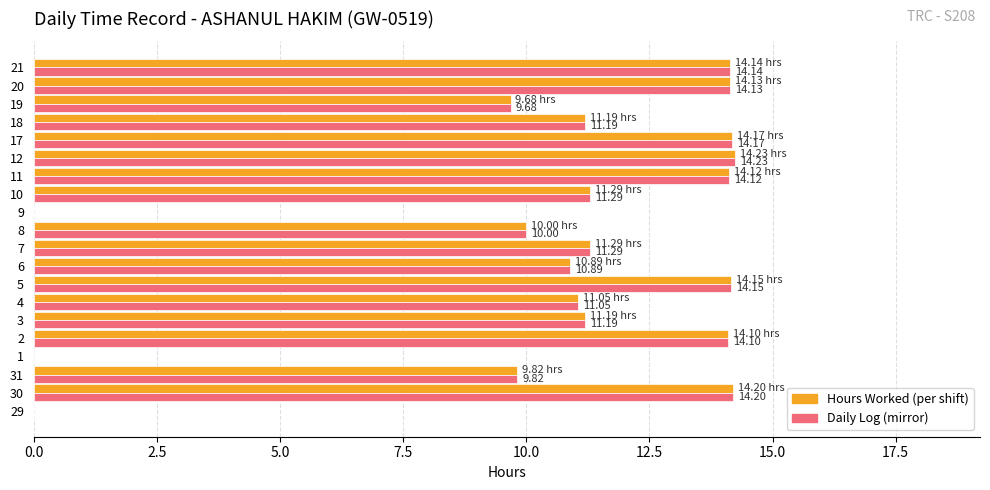

What is the total value across all series at 20?

28.3